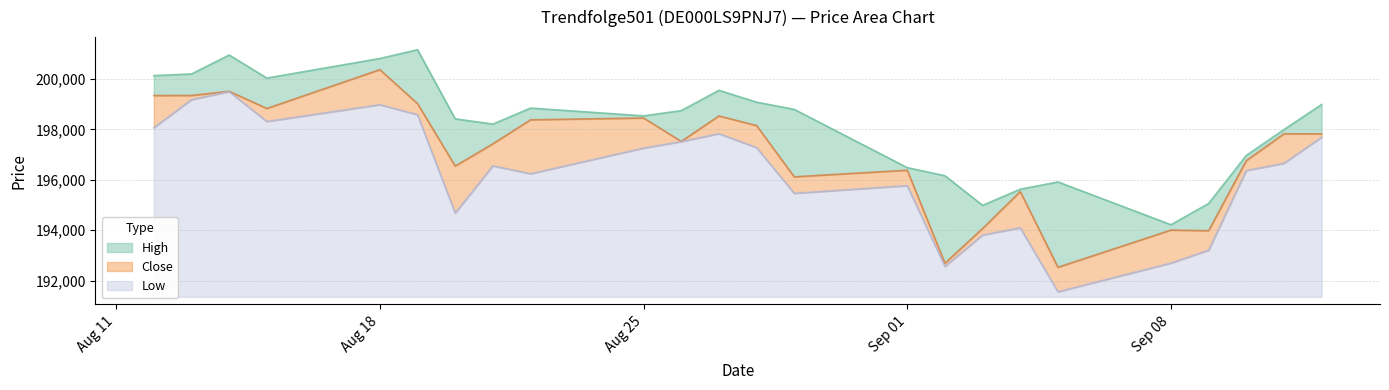

What is the highest value of the Low series?

8145